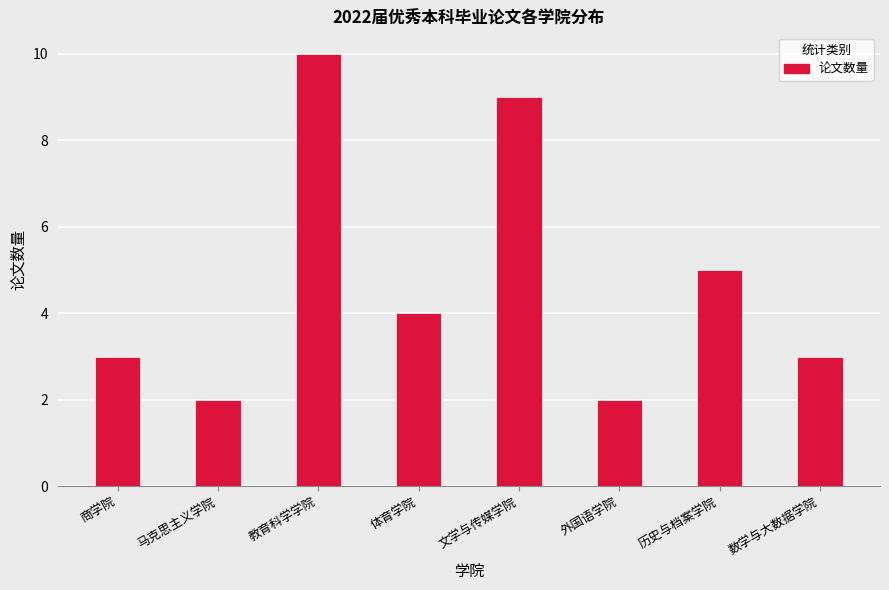

Are the bars horizontal?

No